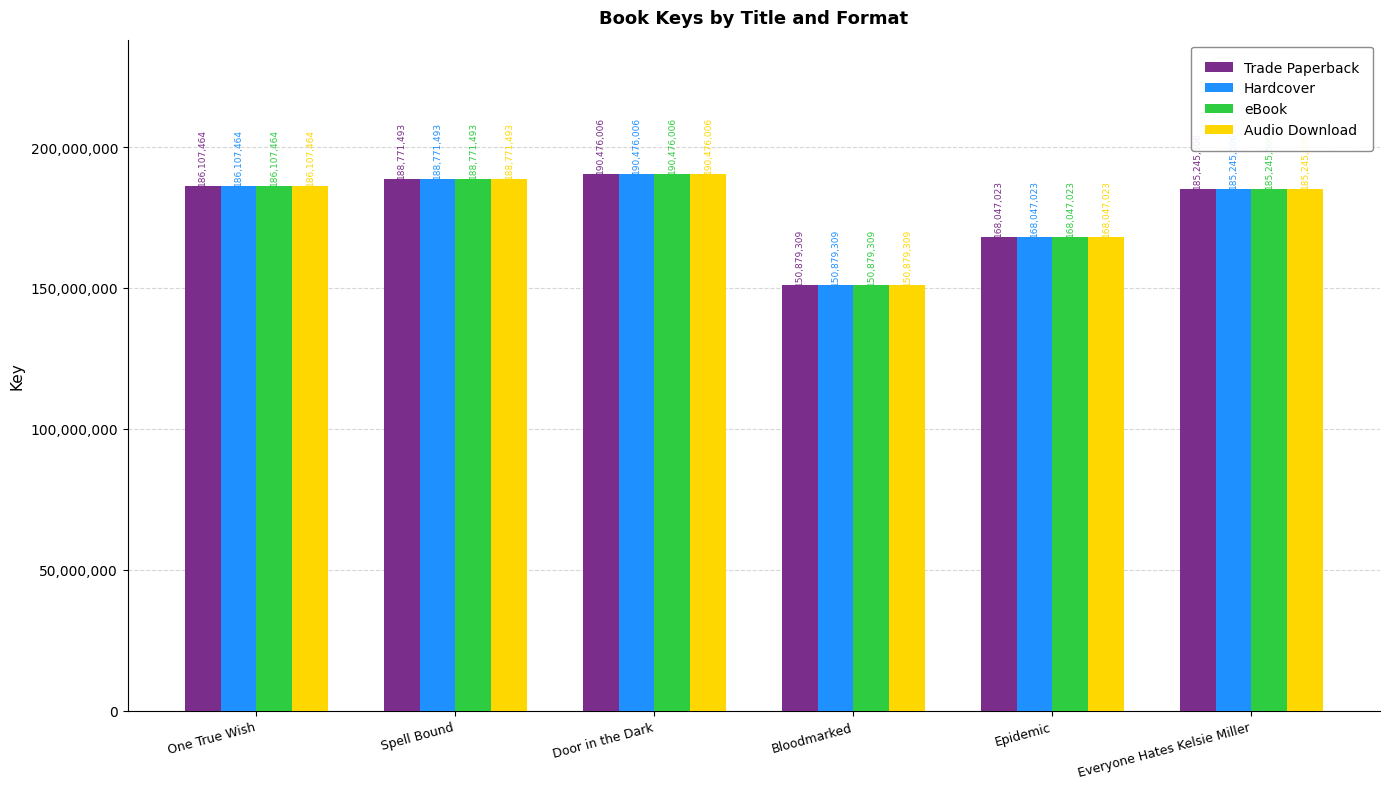

Rank the categories by Audio Download value from highest to lowest.

Door in the Dark, Spell Bound, One True Wish, Everyone Hates Kelsie Miller, Epidemic, Bloodmarked